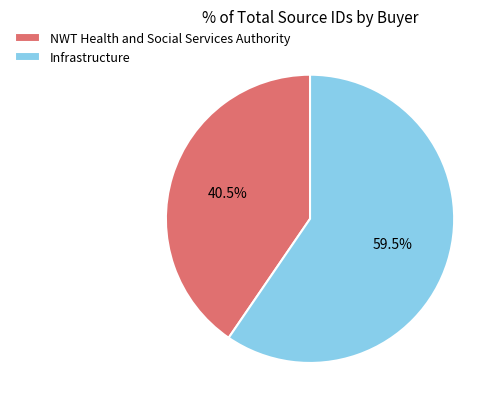

Which slice is the largest?

Infrastructure